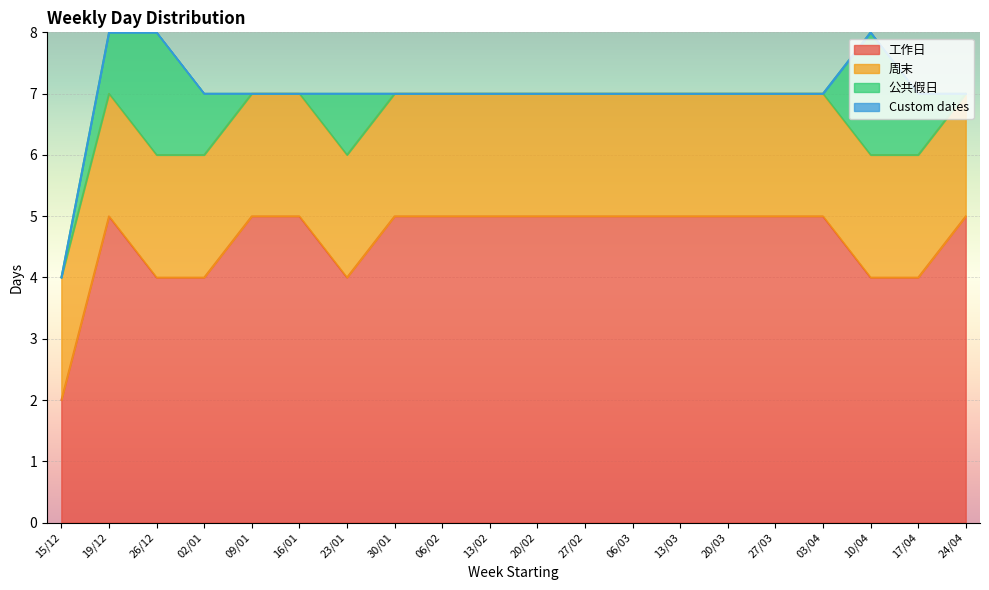

Rank the categories by 公共假日 value from lowest to highest.

15/12, 09/01, 16/01, 30/01, 06/02, 13/02, 20/02, 27/02, 06/03, 13/03, 20/03, 27/03, 03/04, 24/04, 19/12, 02/01, 23/01, 17/04, 26/12, 10/04